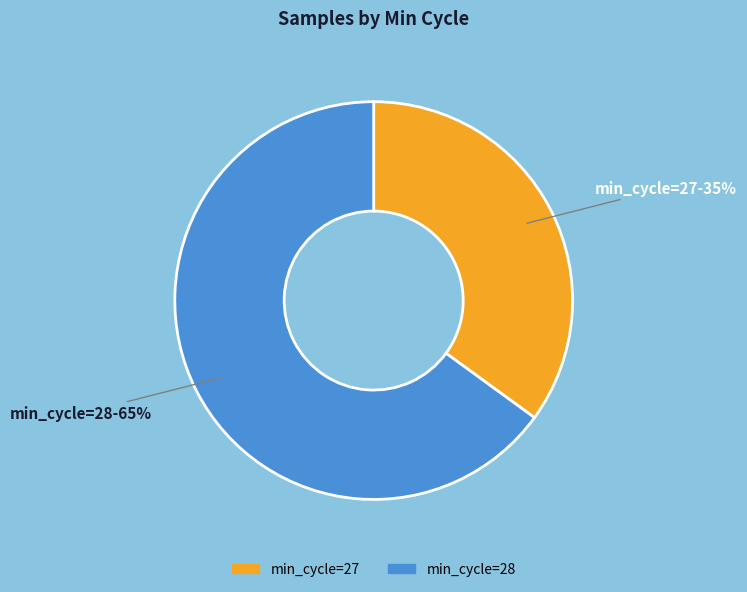

Does any single category account for the majority?

Yes